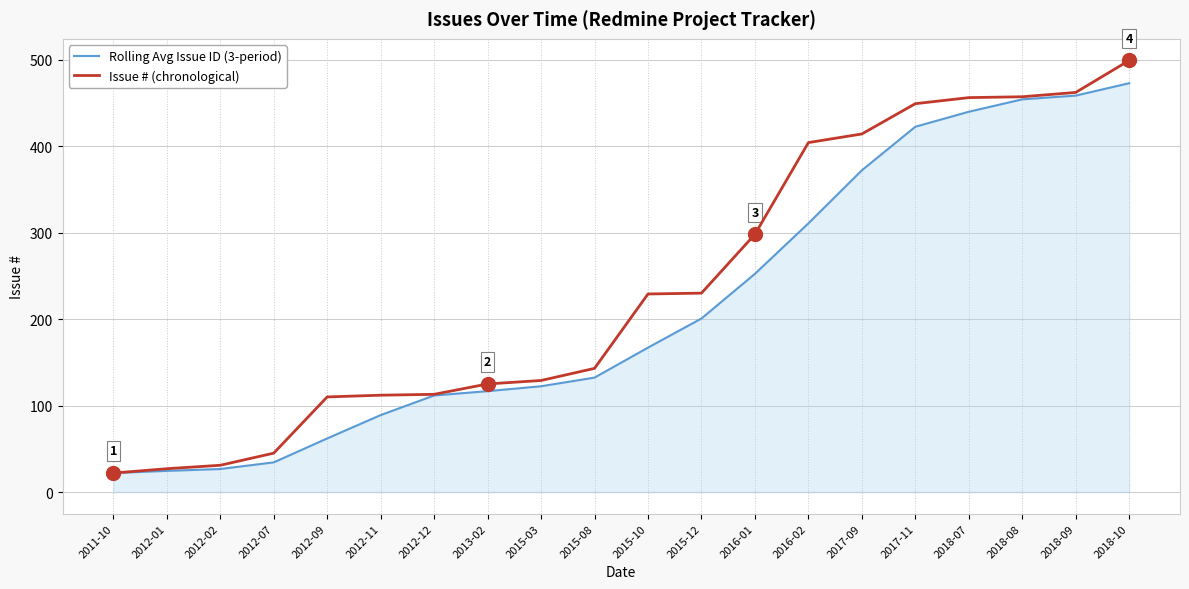

Rank the series at 2015-12 from lowest to highest value.

Rolling Avg Issue ID (3-period), Issue # (chronological)